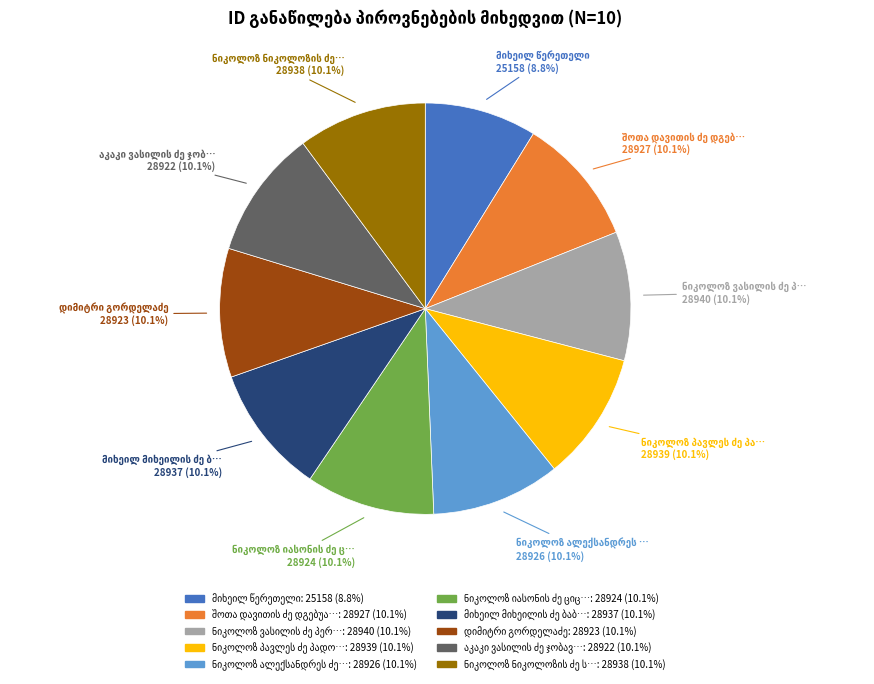

Does any single category account for the majority?

No